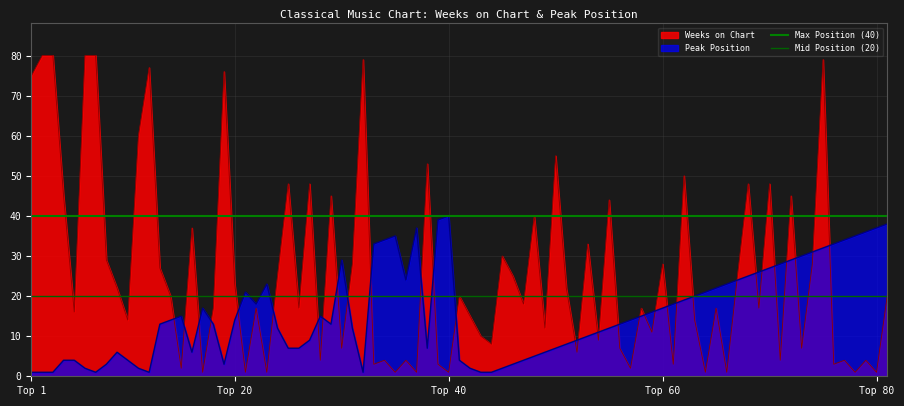

Which series ends up on top after the final intersection of Peak Position and Weeks on Chart?

Peak Position